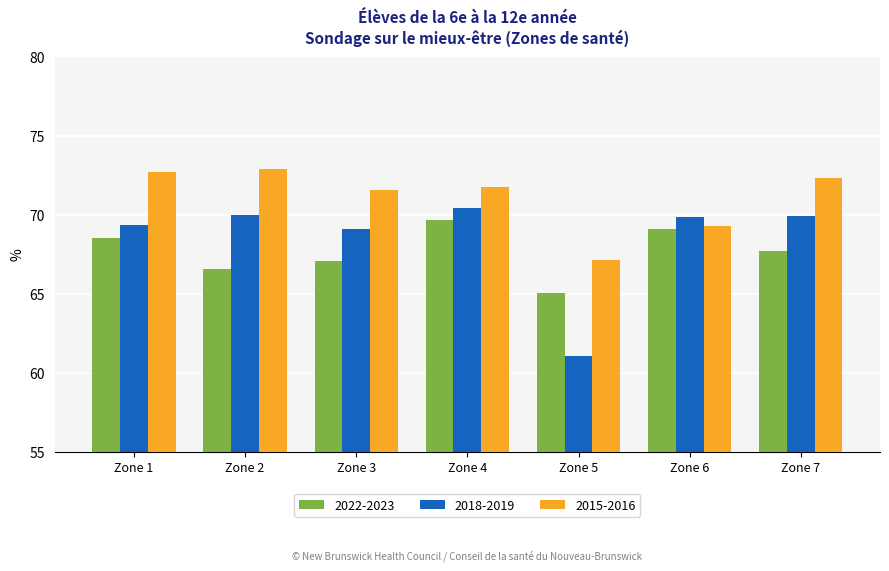

Which series has the widest spread of values?

2018-2019